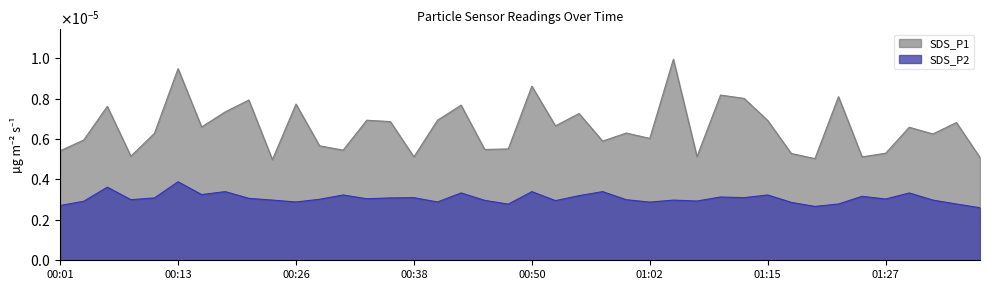

At which category is the sum across all series the highest?

00:13